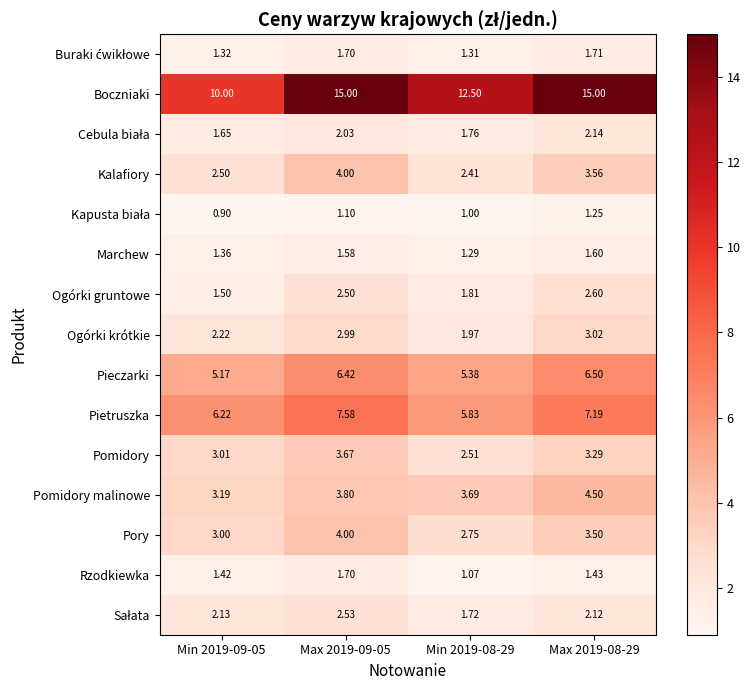

How many values in the Pory series are below 3?

1